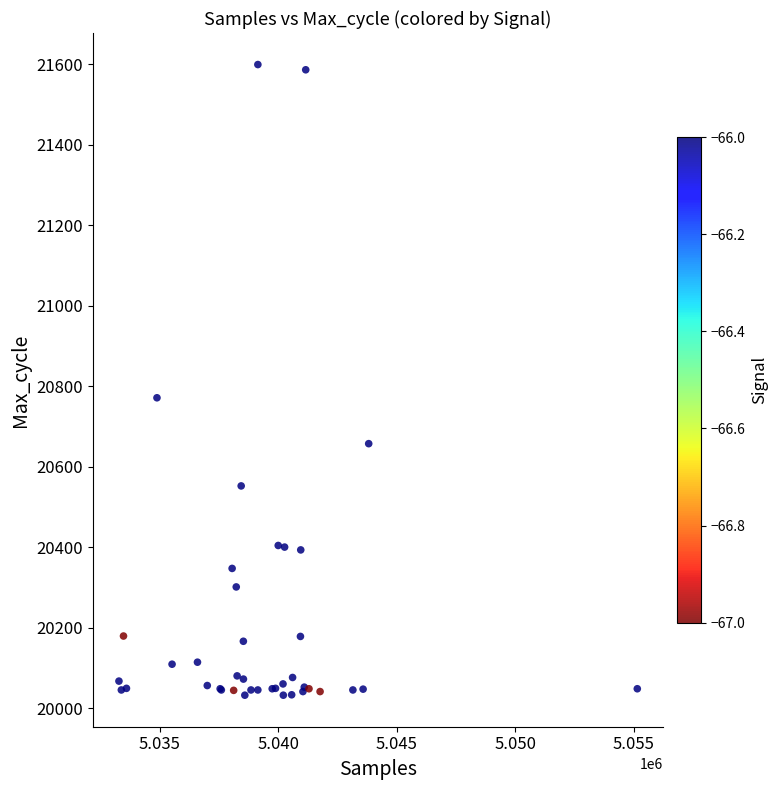

What Y value in the scatter plot is closest to 20815?

20771